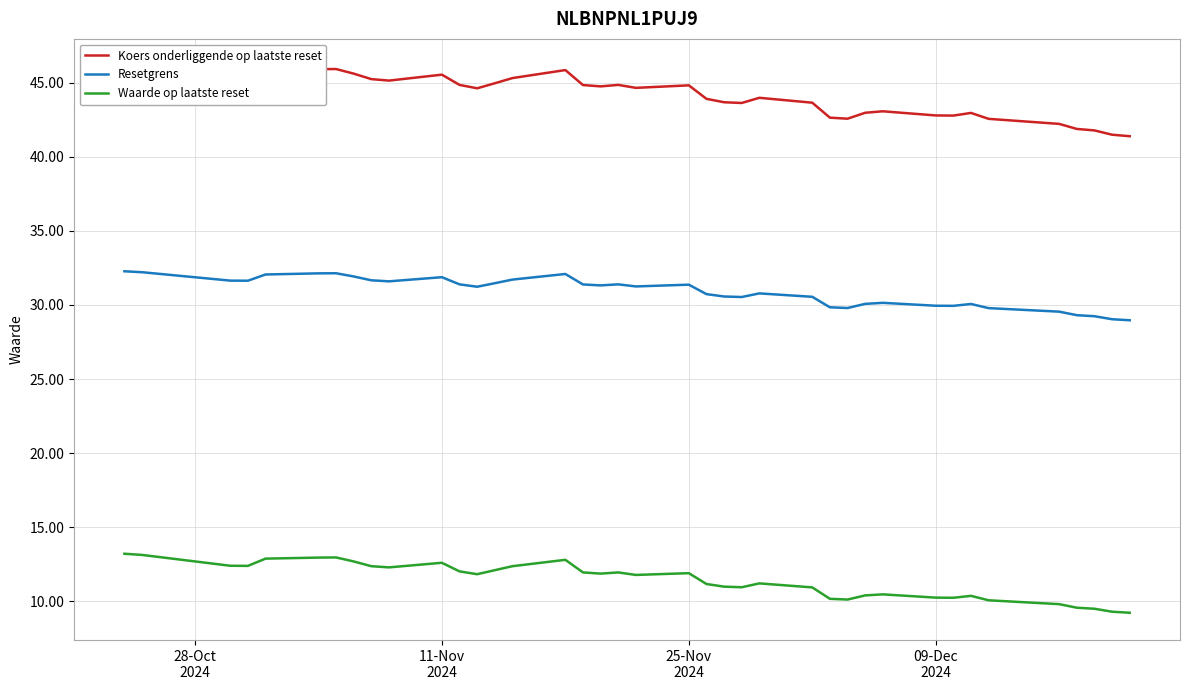

List the series in order of their overall mean, highest first.

Koers onderliggende op laatste reset, Resetgrens, Waarde op laatste reset